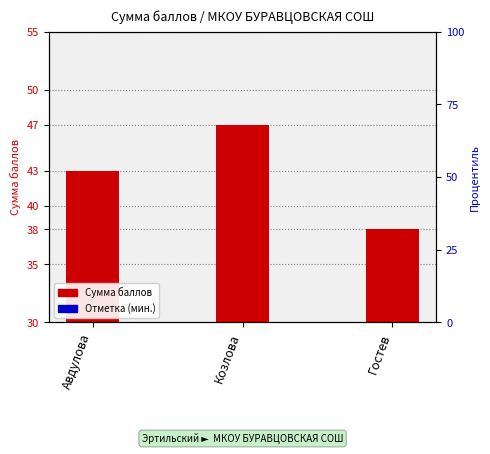

What is the label of the 2nd bar from the left?

Козлова